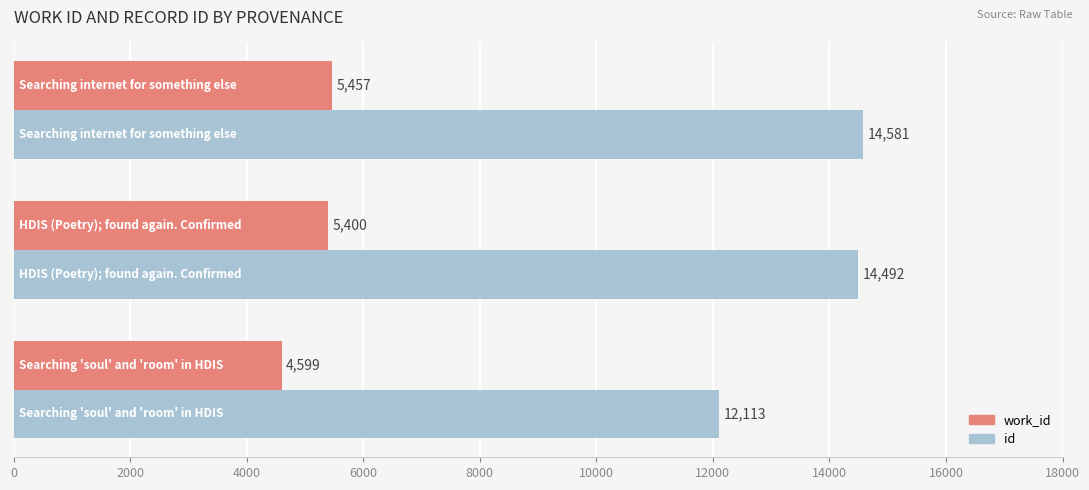

At how many categories does at least one series exceed 5850?

3